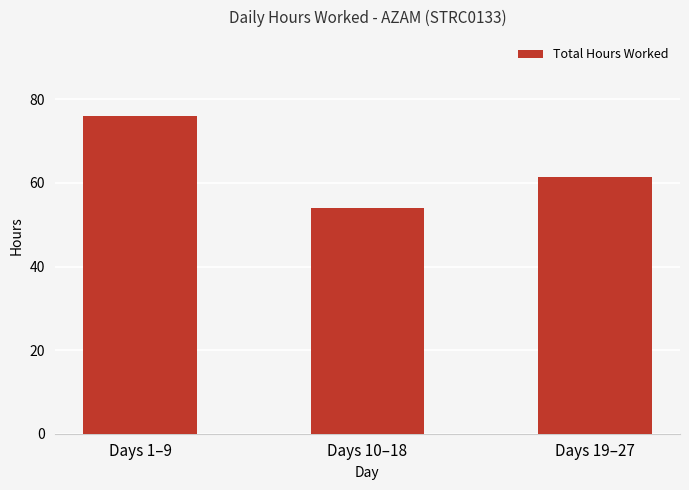

Reading left to right, what are all the values shown in this chart?

75.9	54.1	61.4